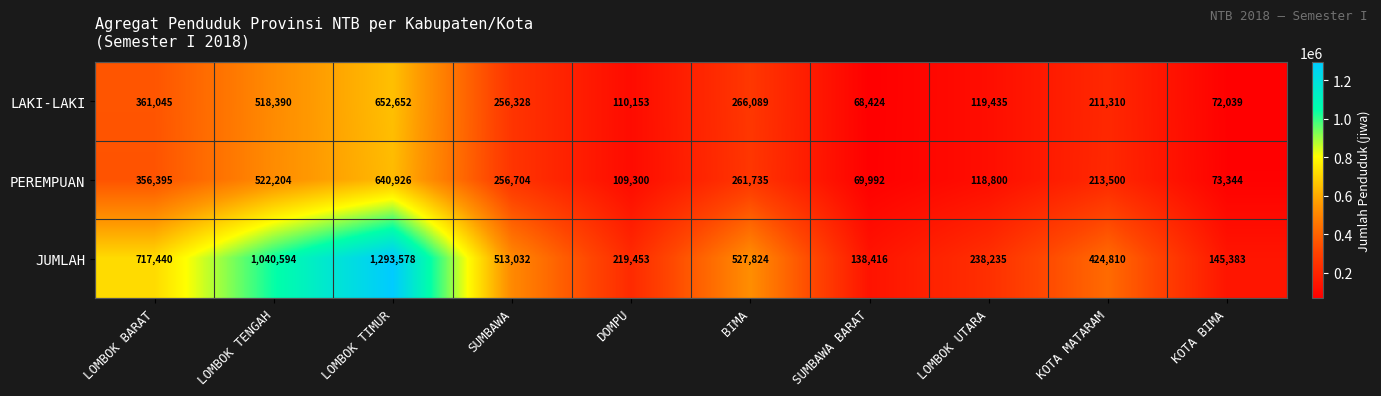

What is the difference between the highest and lowest values at SUMBAWA?

256704